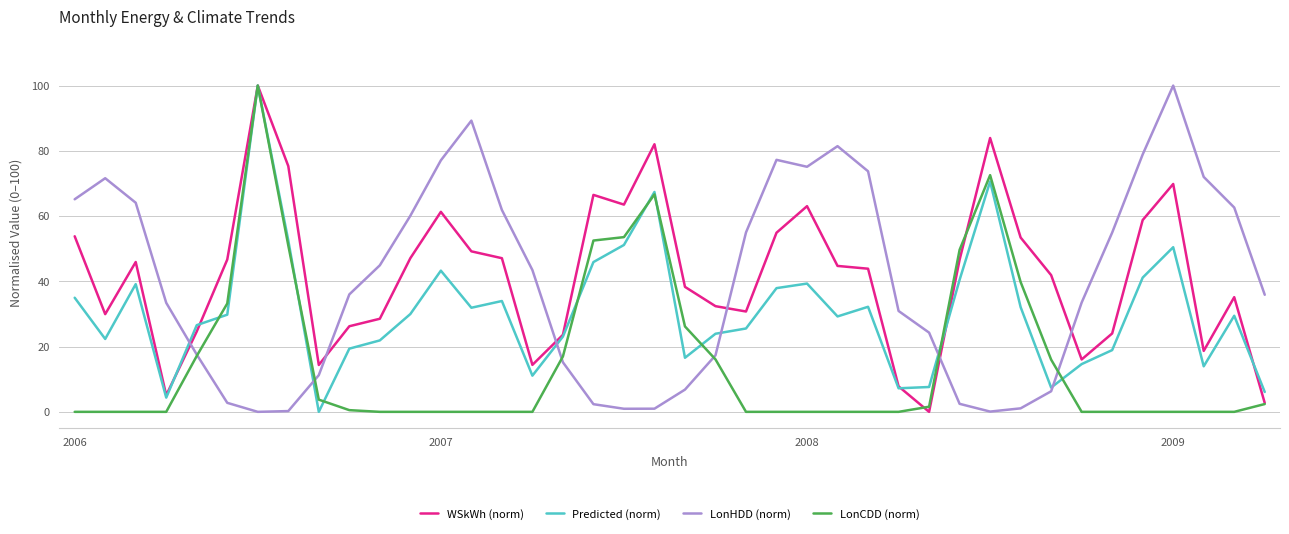

What is the sum of all LonHDD (norm) values?

1587.9